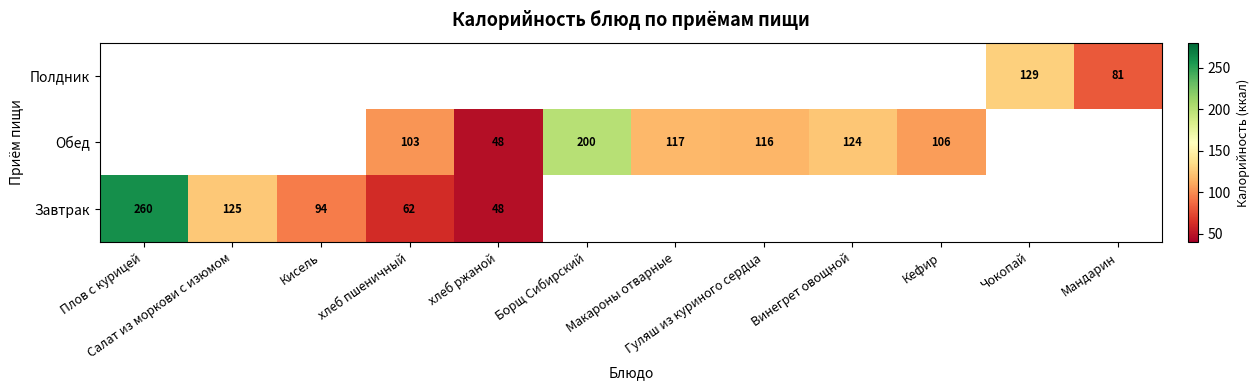

How many series are shown in this chart?

3